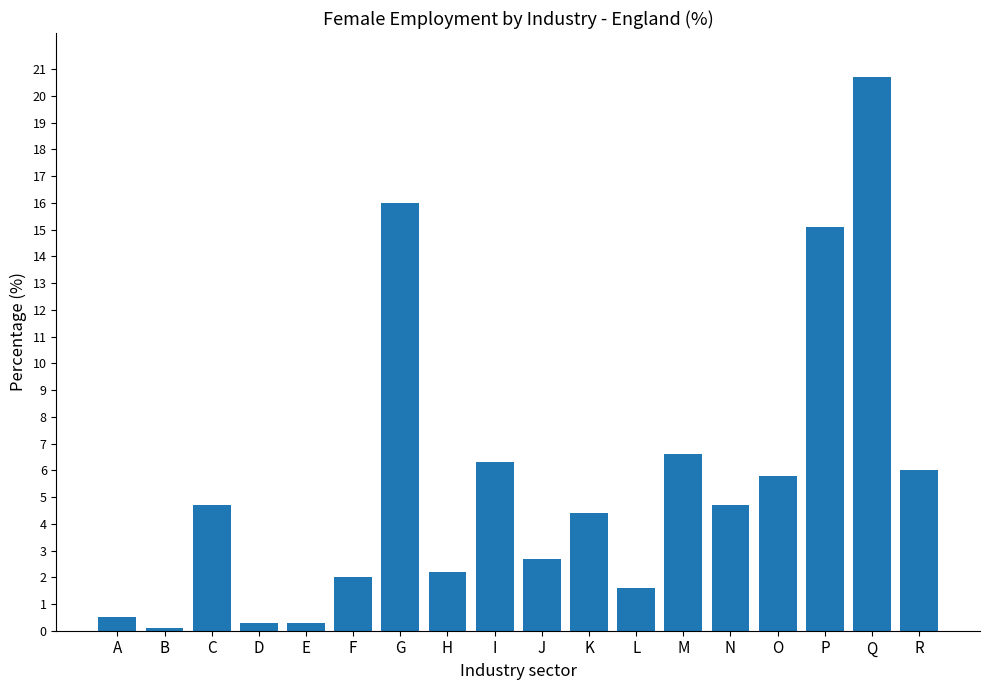

What is the difference between the second highest and minimum values?

15.9